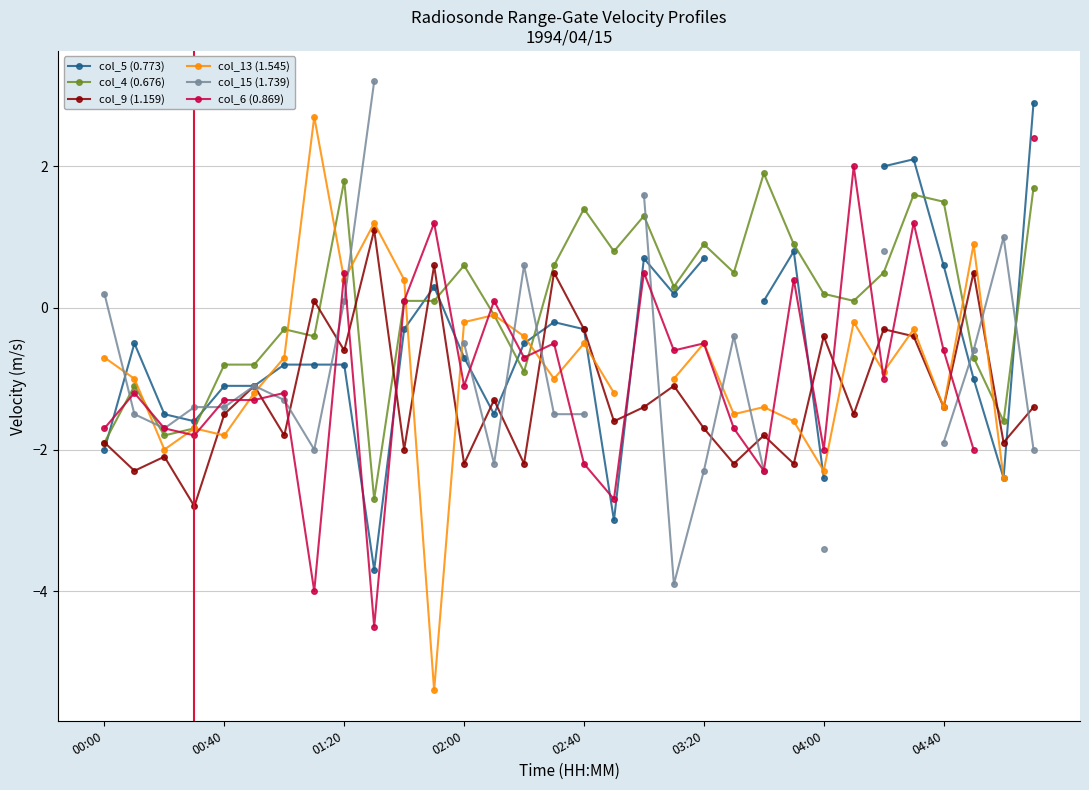

What is the minimum value for col_4 (0.676)?

-2.7